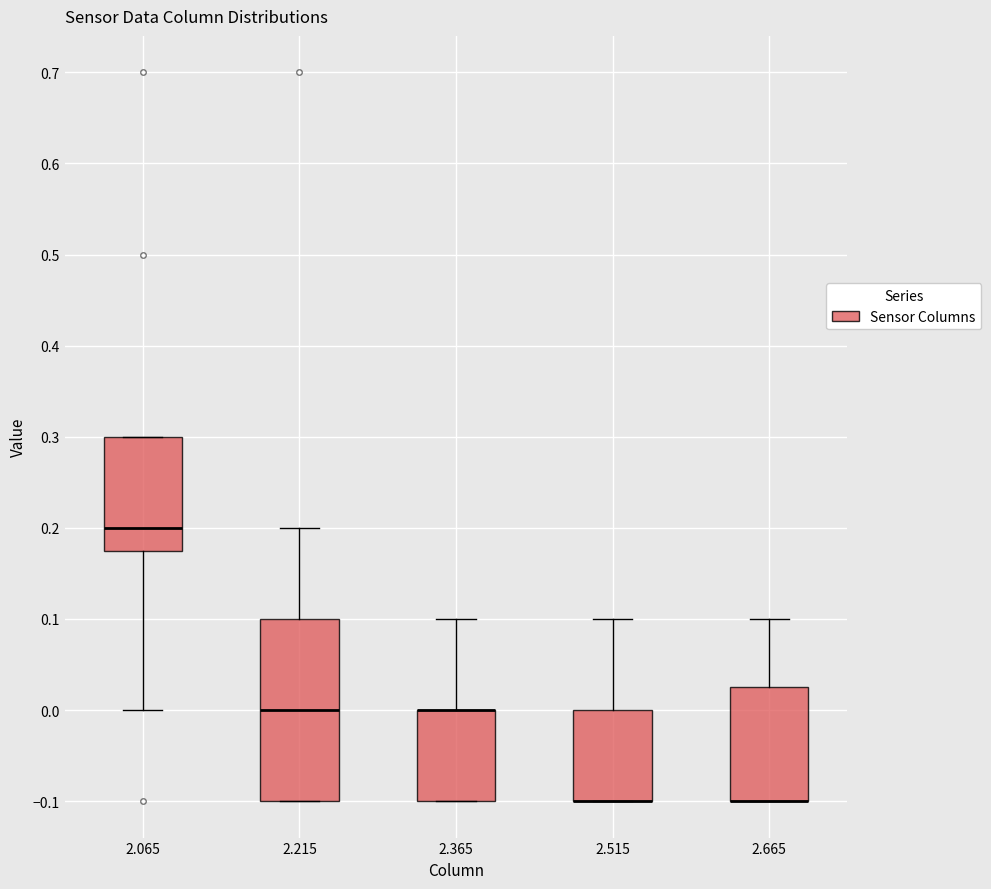

Reading left to right, read every box against the y-axis: the position of its median line, the range the box covers, and the ends of its whiskers. The values are not printed on the chart, so give them approximately, as read against the axis.

2.065: median 0.20, box 0.18 to 0.30, whiskers 0.00 to 0.30
2.215: median 0.00, box -0.10 to 0.10, whiskers -0.10 to 0.20
2.365: median 0.00 (drawn on the box's upper edge), box -0.10 to 0.00, whiskers -0.10 to 0.10
2.515: median -0.10 (drawn on the box's lower edge), box -0.10 to 0.00, whiskers -0.10 to 0.10
2.665: median -0.10 (drawn on the box's lower edge), box -0.10 to 0.03, whiskers -0.10 to 0.10